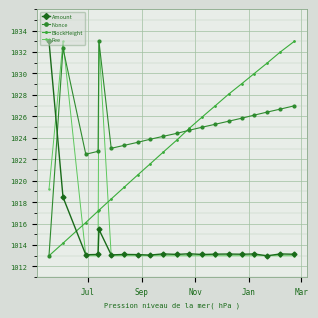

Which category has the highest value in the Amount series?

Jul